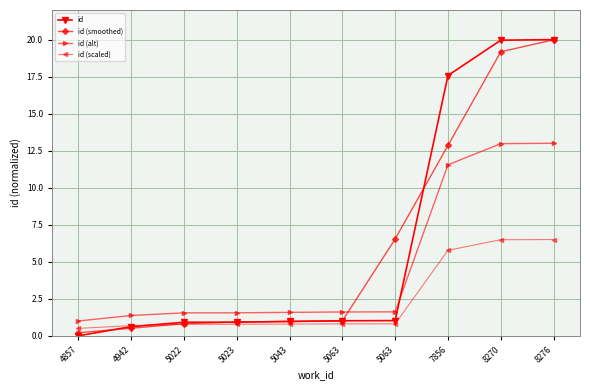

How many data points in id (alt) are above 1?

9